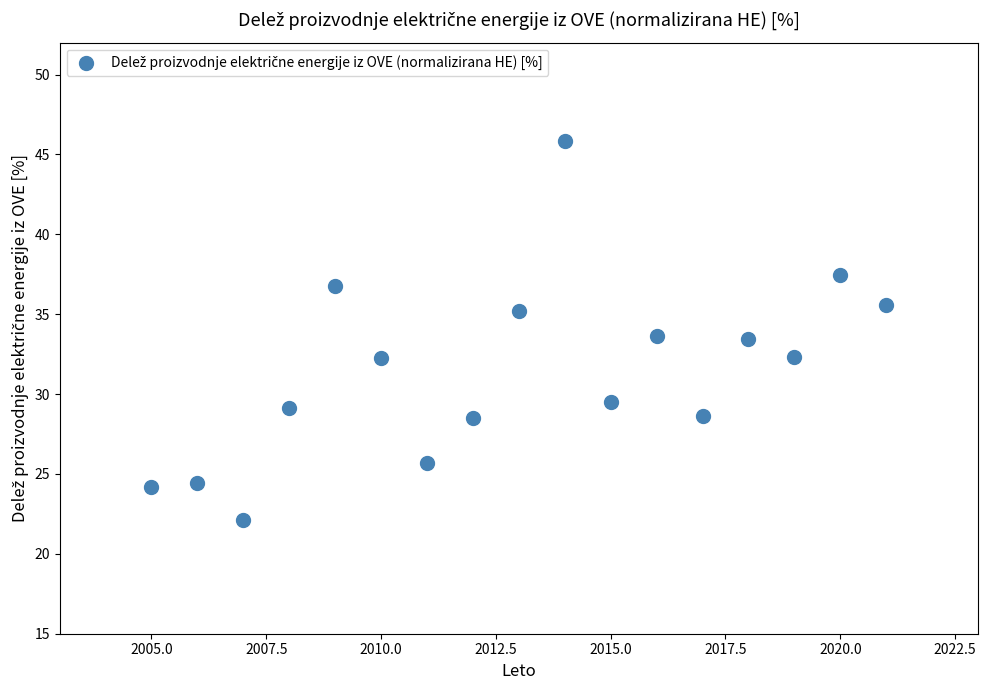

What is the range of X values (max minus min)?

16.0